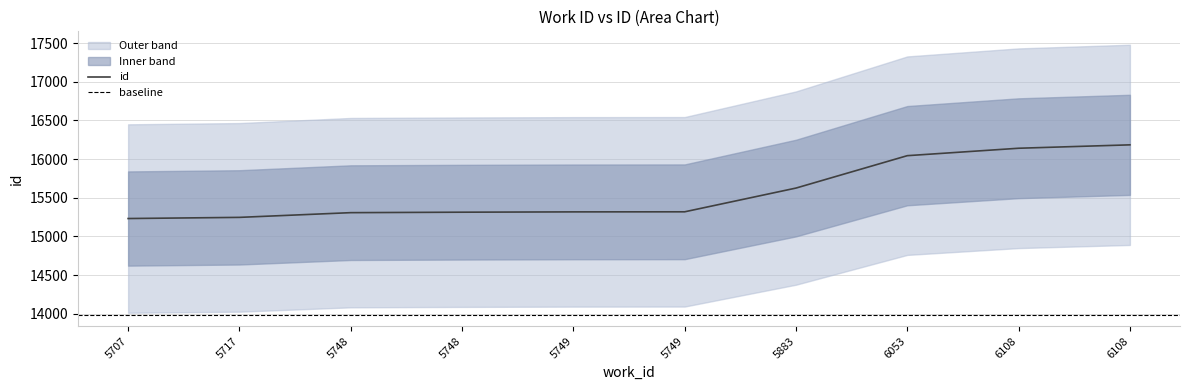

Which label corresponds to the largest value in the chart?

6108